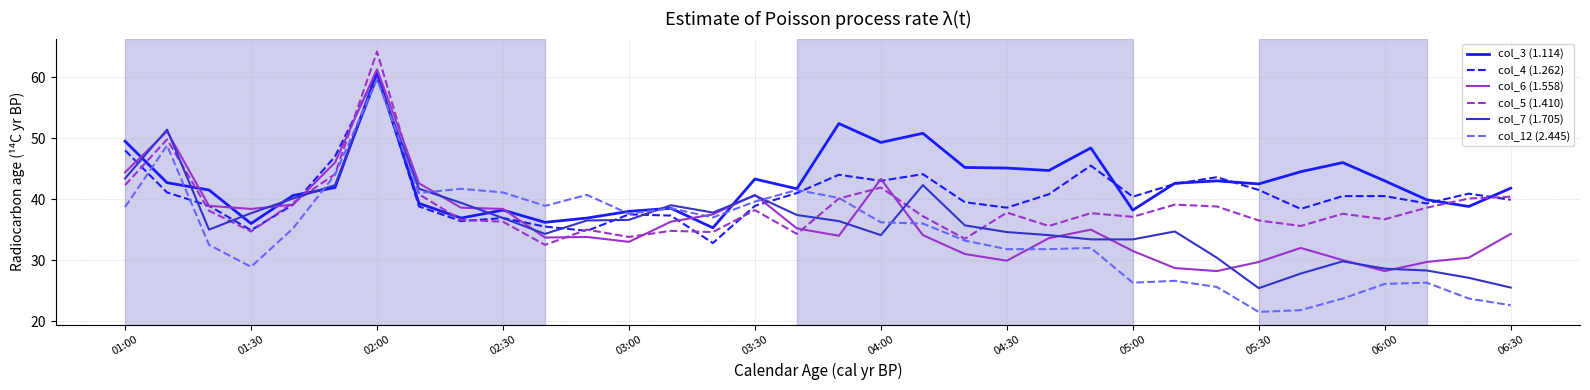

True or false: col_7 (1.705) and col_5 (1.410) intersect in this chart.

True